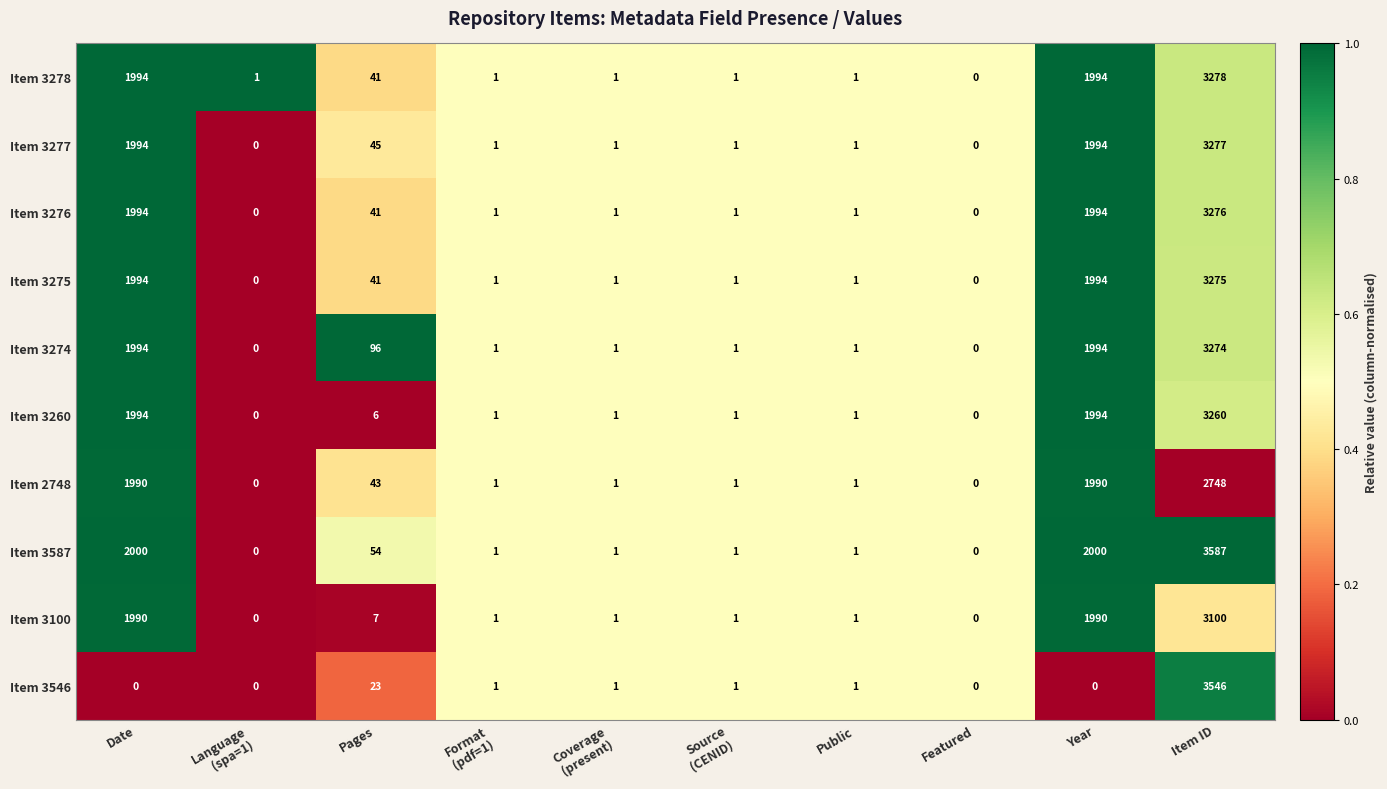

What is the greatest value displayed?

3587